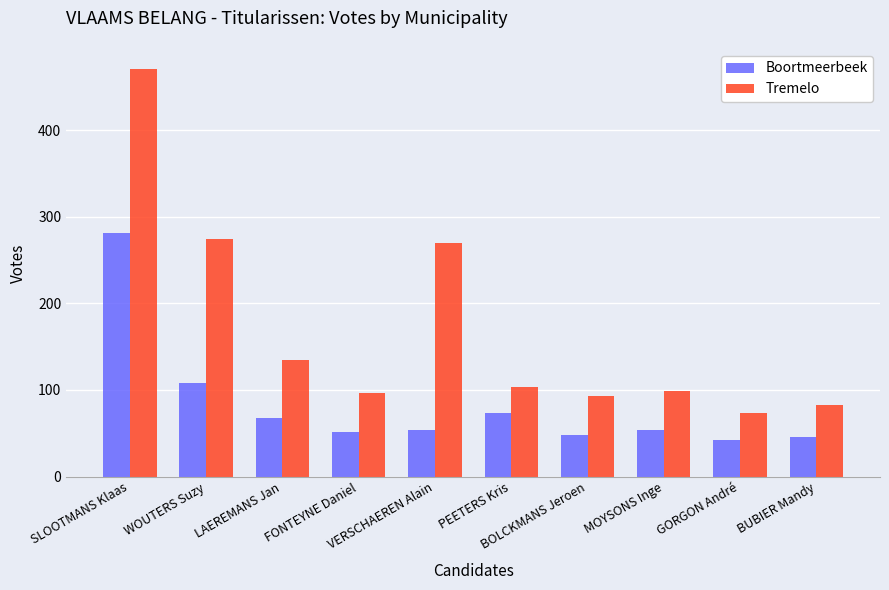

At which category is the sum across all series the highest?

SLOOTMANS Klaas